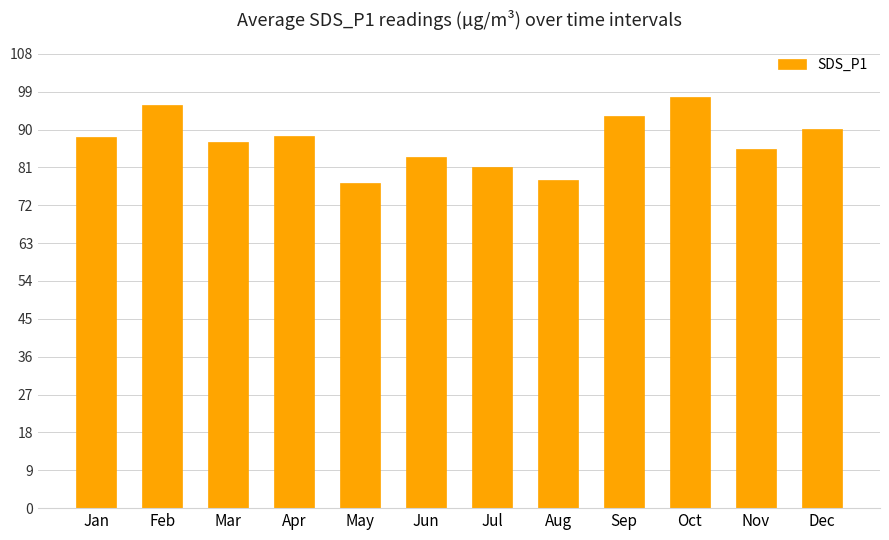

What is the value of the 1st bar from the left?

88.1